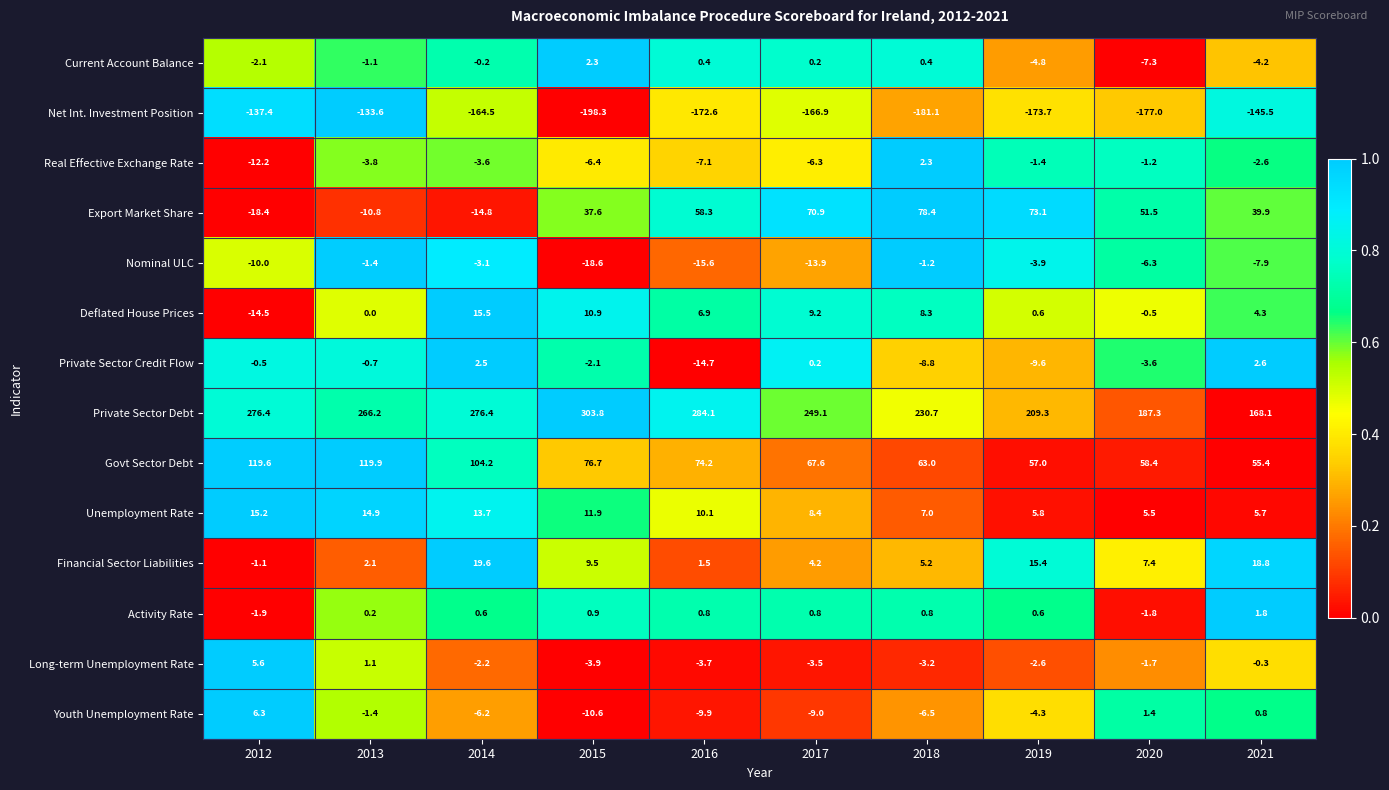

At which label does Current Account Balance first exceed 0?

2015